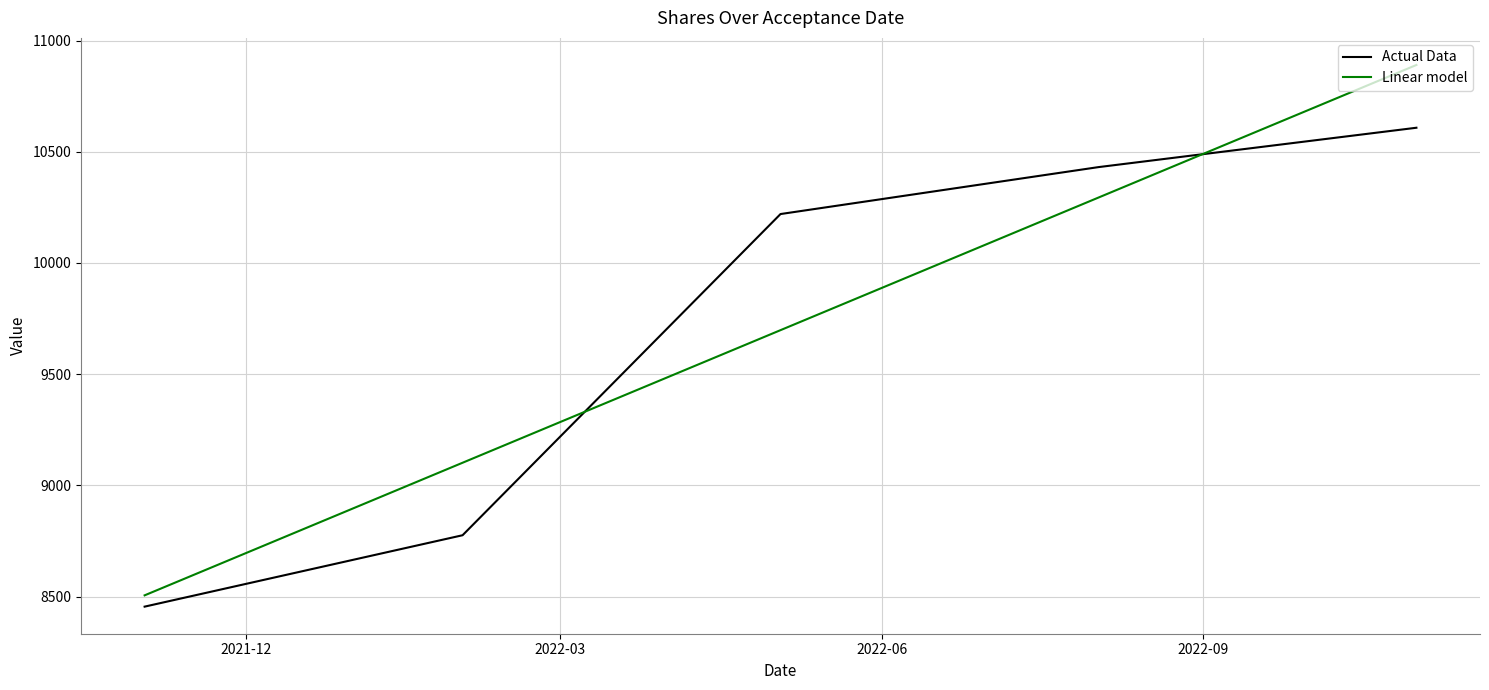

Reading left to right, transcribe all the data shown in this chart.

Actual Data: 8455.0	8776.0	10220.0	10431.0	10608.0
Linear model: 8505.8	9101.9	9698.0	10294.1	10890.2